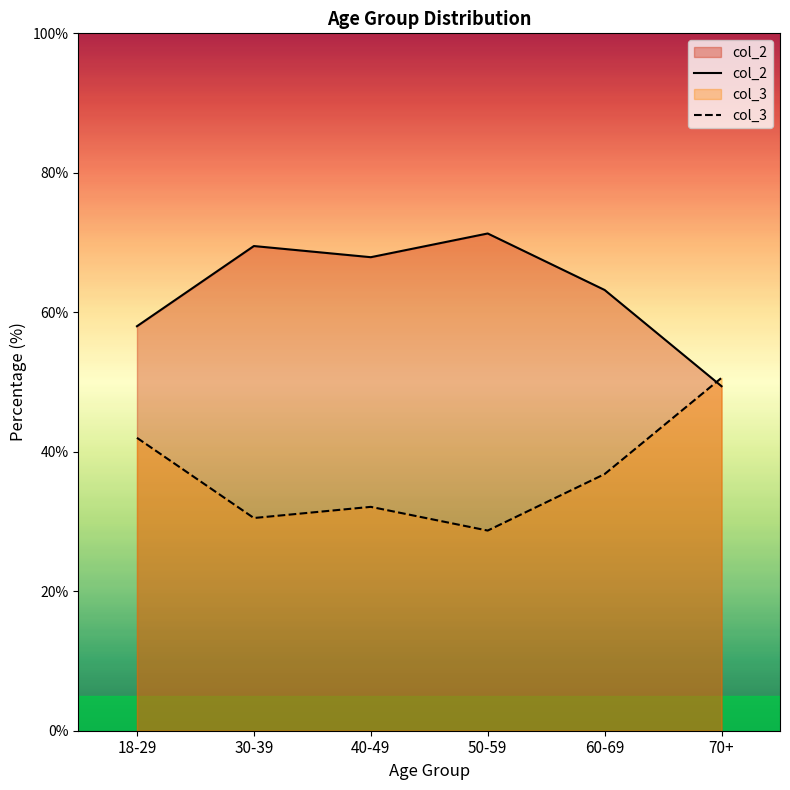

Is it true that col_2 equals 58.0 at 18-29?

True